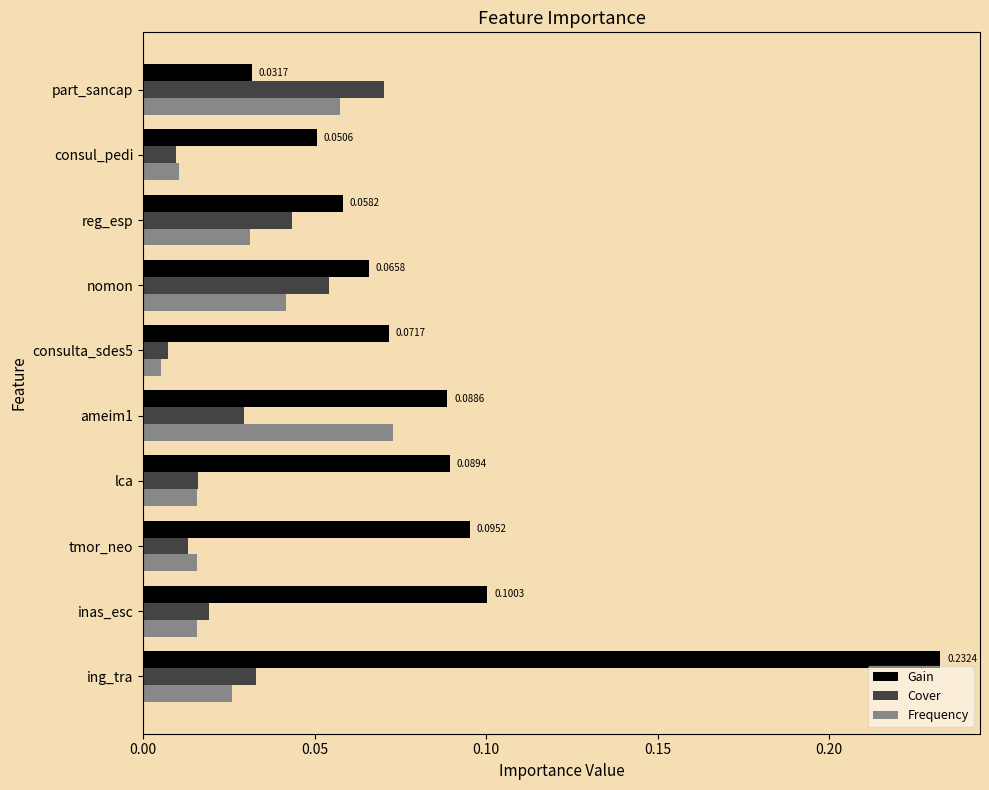

List the series in order of their peak value, highest first.

Gain, Frequency, Cover